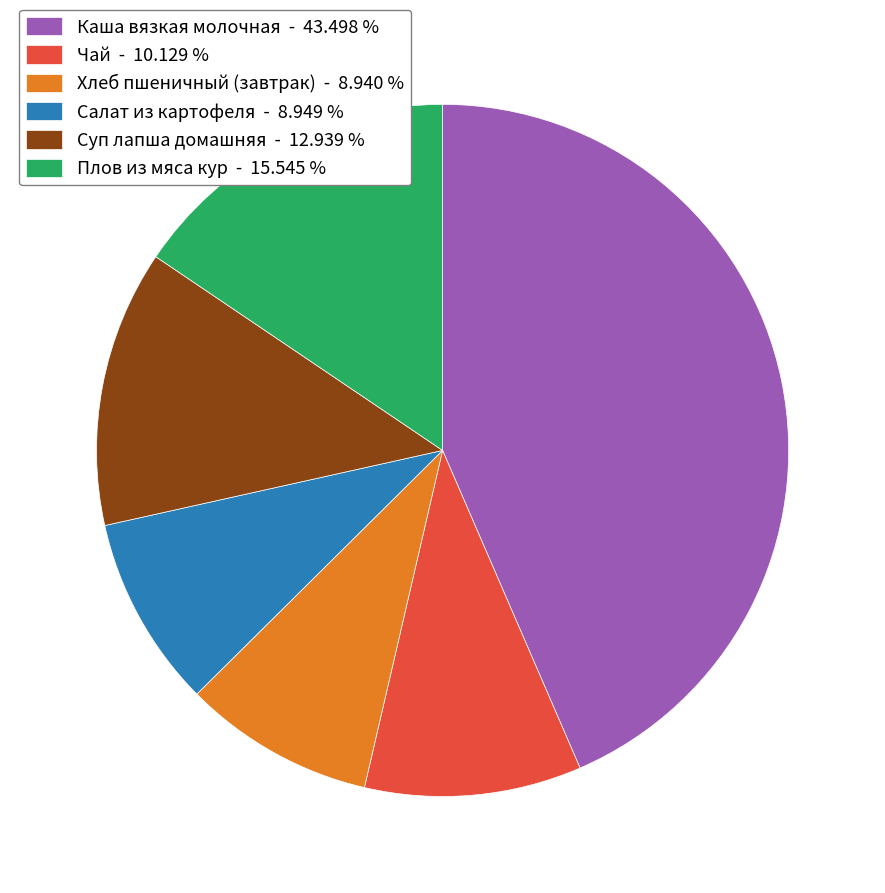

Approximately how many times larger is the value at Салат из картофеля - 8.949 % compared to Суп лапша домашняя - 12.939 %?

0.7